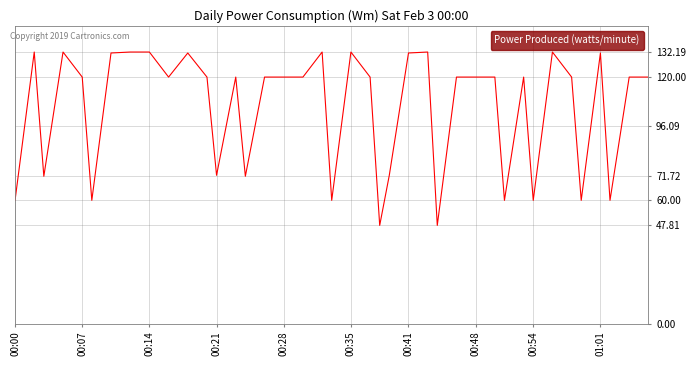

What is the minimum value shown in the chart?

47.8